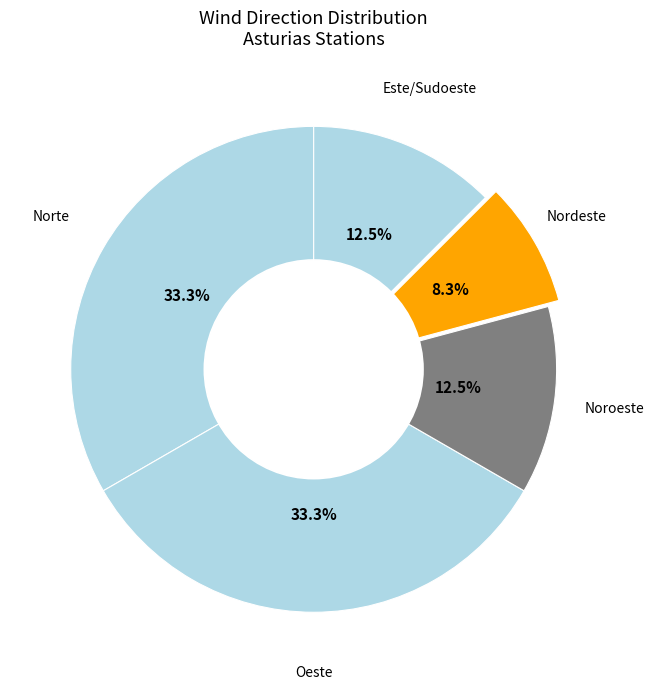

Which slice is the smallest?

Nordeste